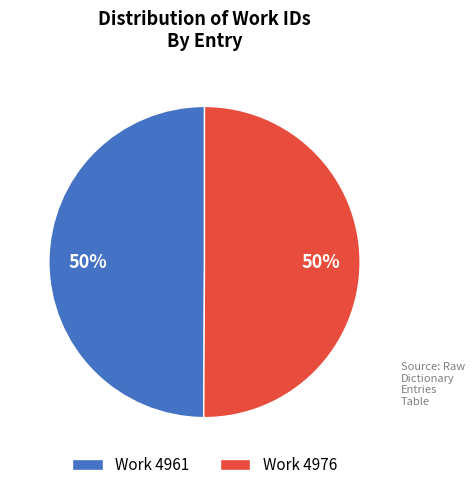

Is the sum of Work 4976 and Work 4961 greater than half?

Yes